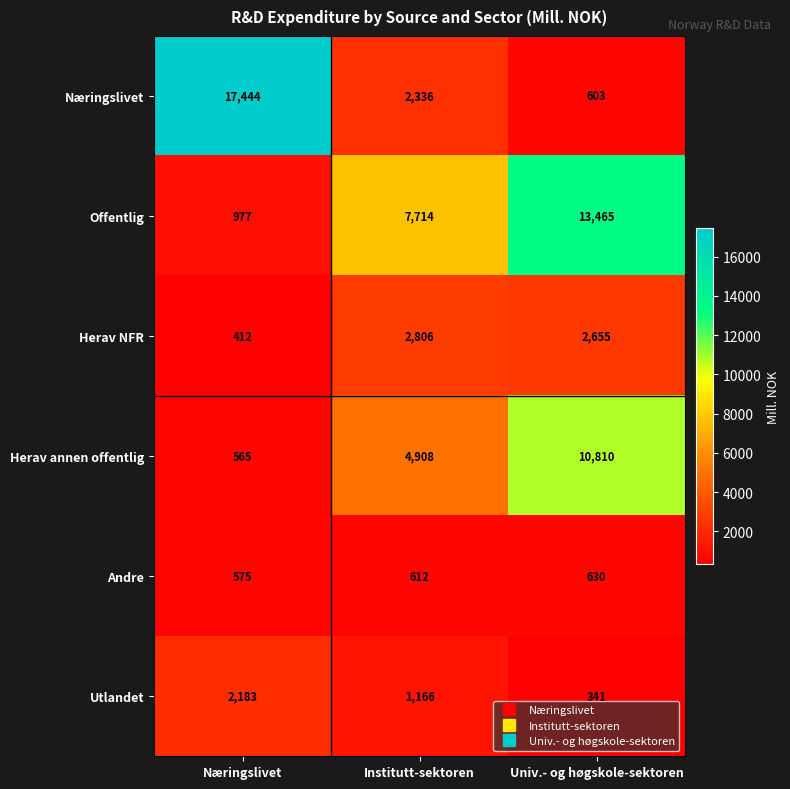

At which category is the sum across all series the highest?

Univ.- og høgskole-sektoren